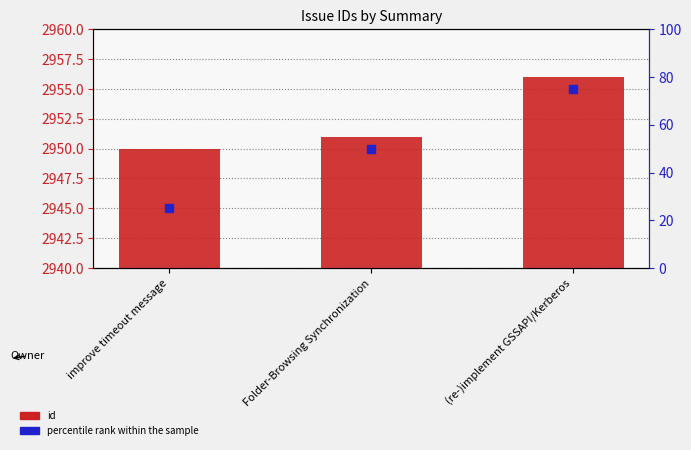

Which series has the widest spread of Y values?

percentile rank within the sample